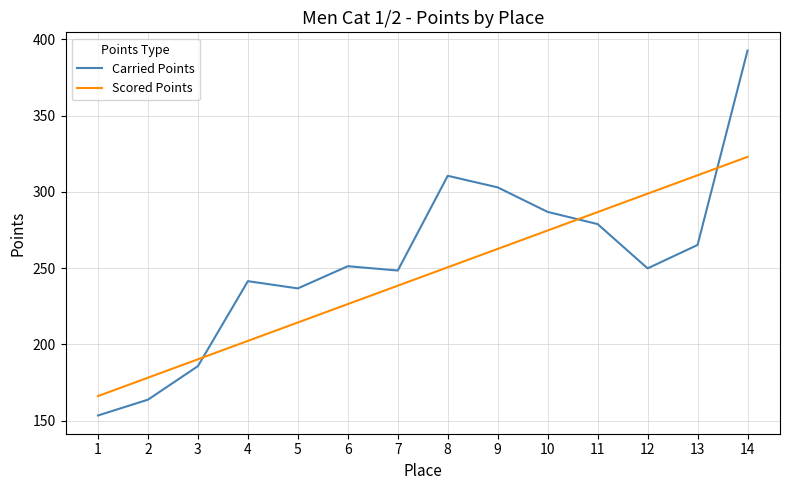

Reading left to right, extract all data points from this chart.

Carried Points: 1=153.3	2=163.7	3=185.7	4=241.4	5=236.7	6=251.3	7=248.4	8=310.5	9=302.9	10=286.8	11=278.9	12=249.8	13=265.2	14=392.7
Scored Points: 1=166.1	2=178.1	3=190.2	4=202.3	5=214.3	6=226.4	7=238.5	8=250.5	9=262.6	10=274.7	11=286.7	12=298.8	13=310.9	14=322.9